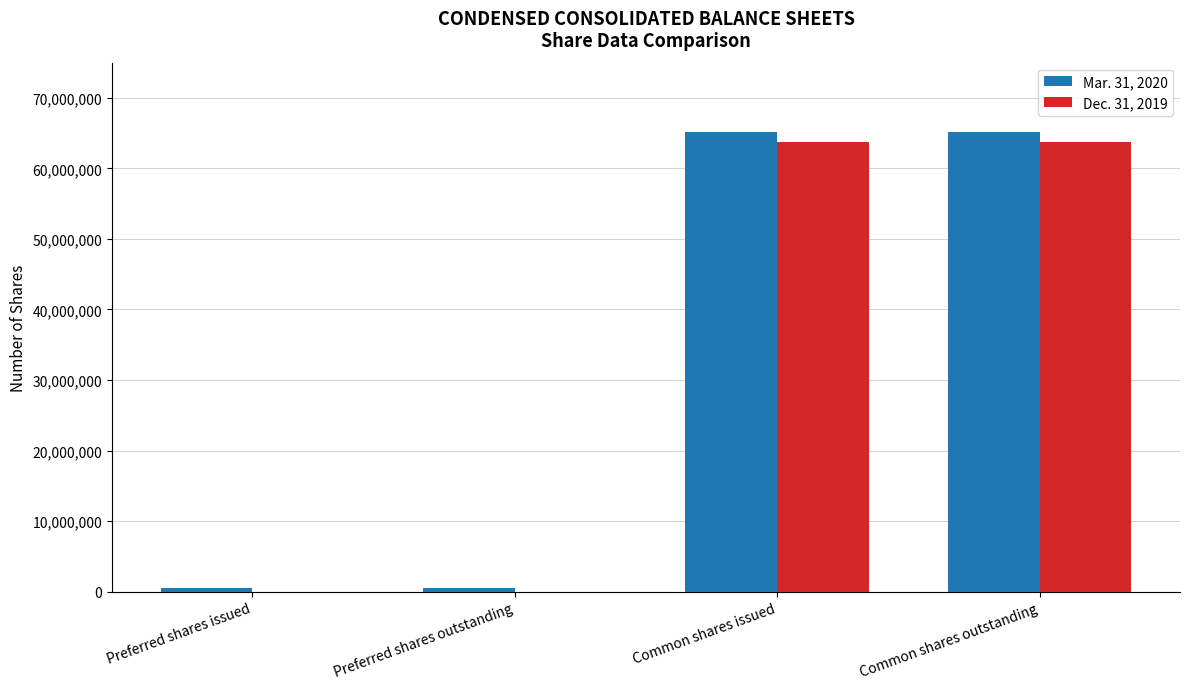

Is the value of Dec. 31, 2019 at Preferred shares outstanding greater than the value of Mar. 31, 2020 at Common shares issued?

No